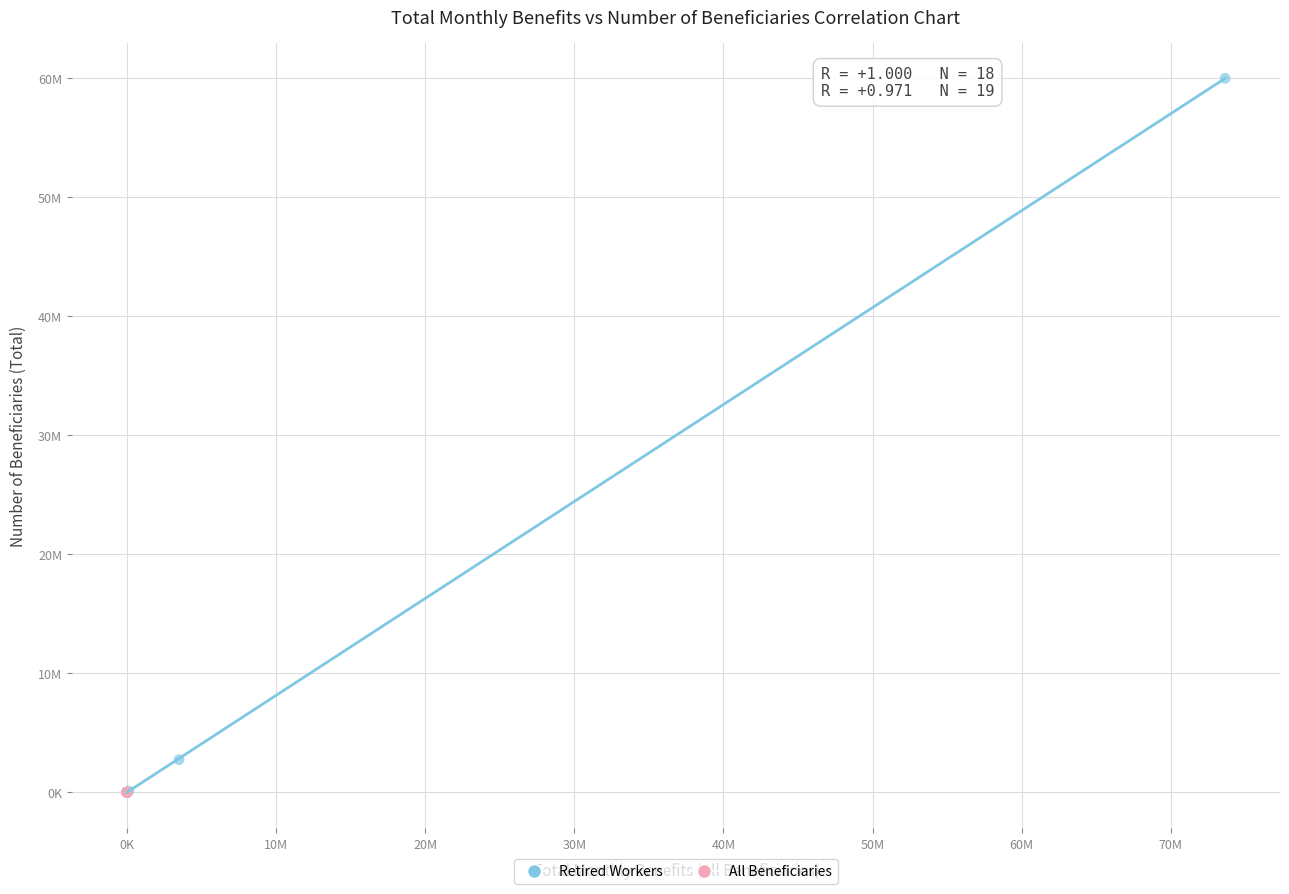

Which series reaches the maximum Y coordinate?

Retired Workers